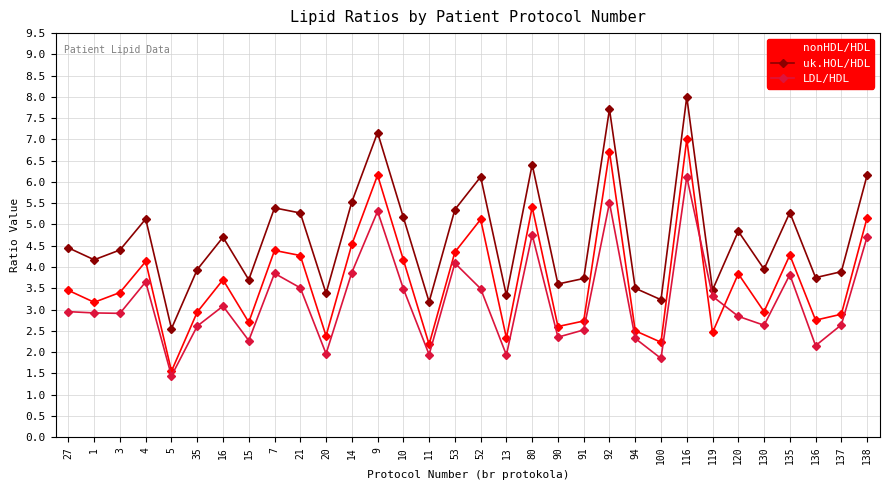

The LDL/HDL series shows 9.0 at 116. True or false?

False